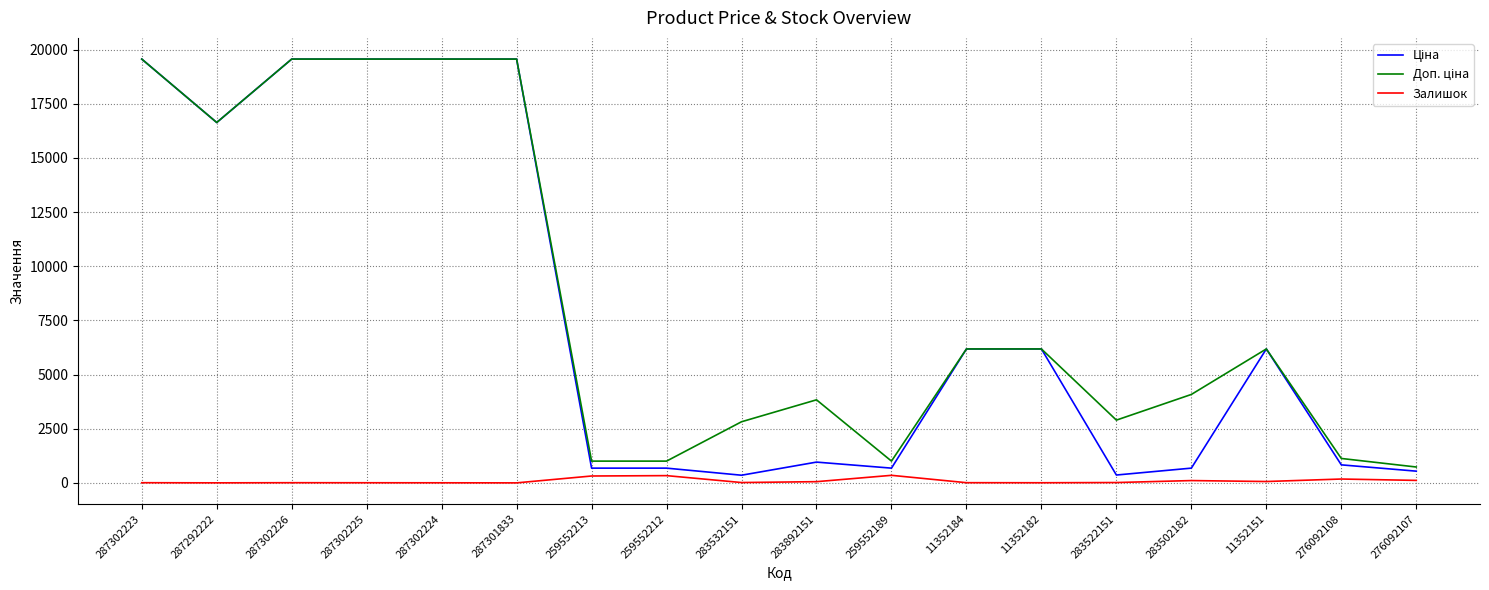

Does the chart display data point markers on the line(s)?

No